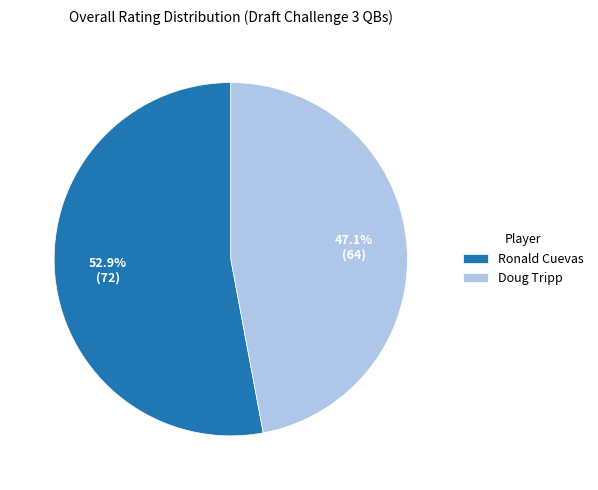

To the nearest percent, what is the combined percentage of Ronald Cuevas and Doug Tripp?

100%